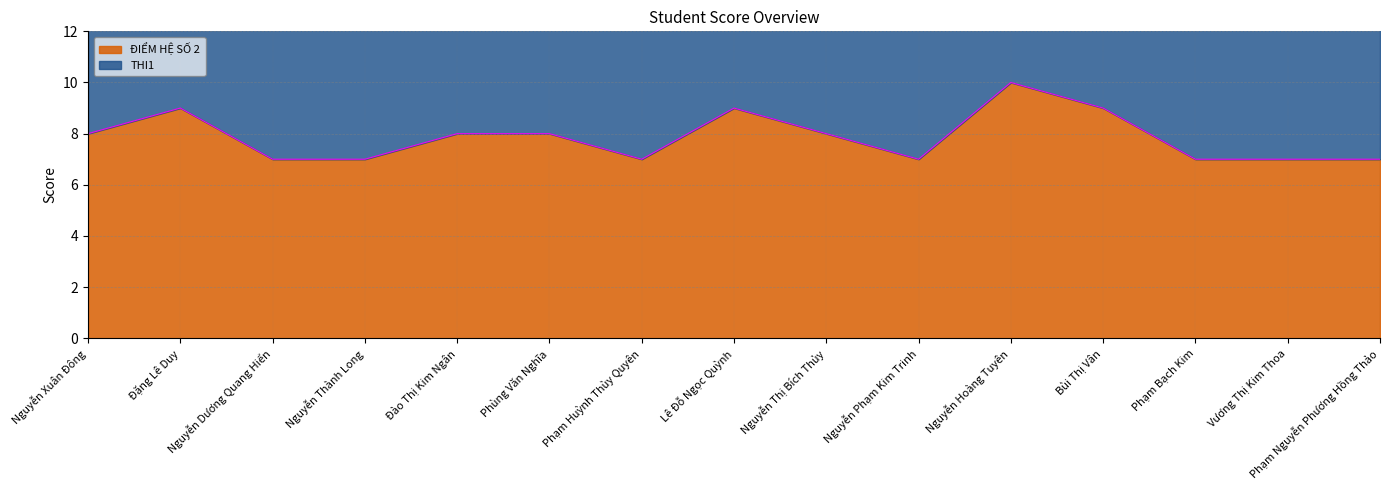

Reading left to right, list all the values displayed in this chart.

8	9	7	7	8	8	7	9	8	7	10	9	7	7	7